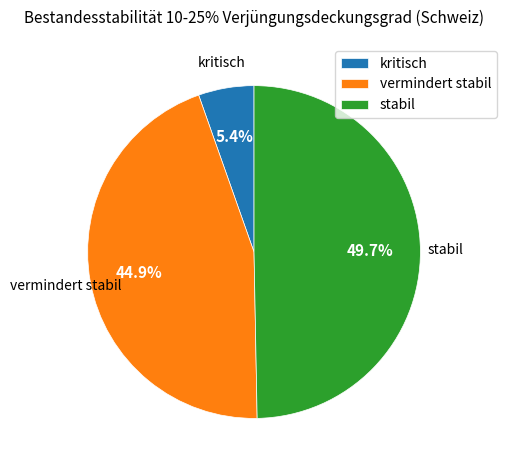

To the nearest percent, what is the combined percentage of stabil and vermindert stabil?

95%